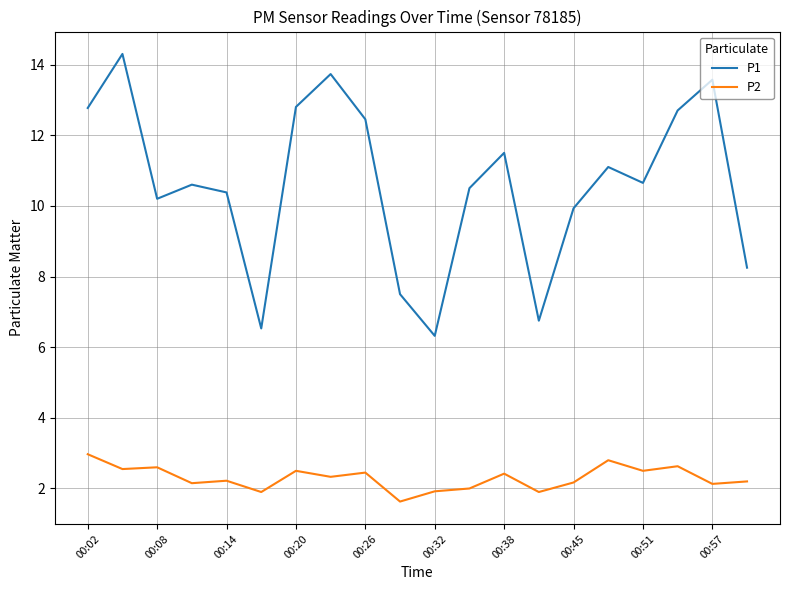

What are all the series names shown in the legend?

P1, P2